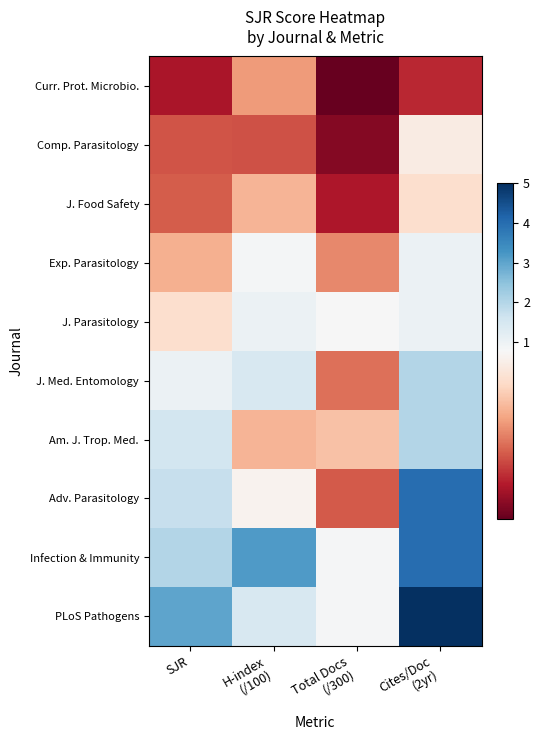

How many data points does each series have?

4